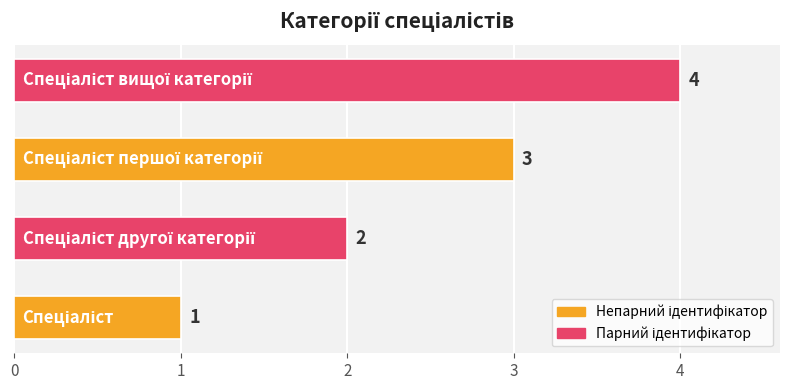

What is the difference between the maximum and minimum values?

3